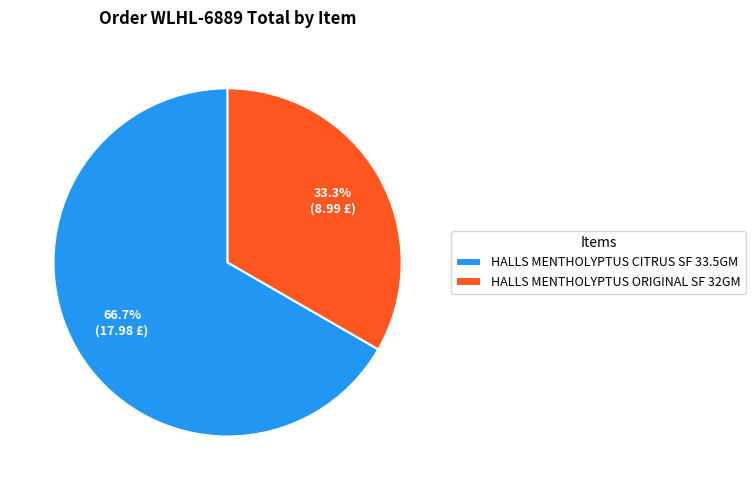

To the nearest percent, what portion does HALLS MENTHOLYPTUS ORIGINAL SF 32GM represent?

33%